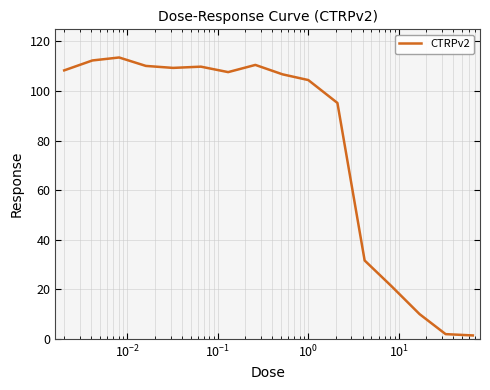

What is the difference between the maximum and minimum values?

112.1